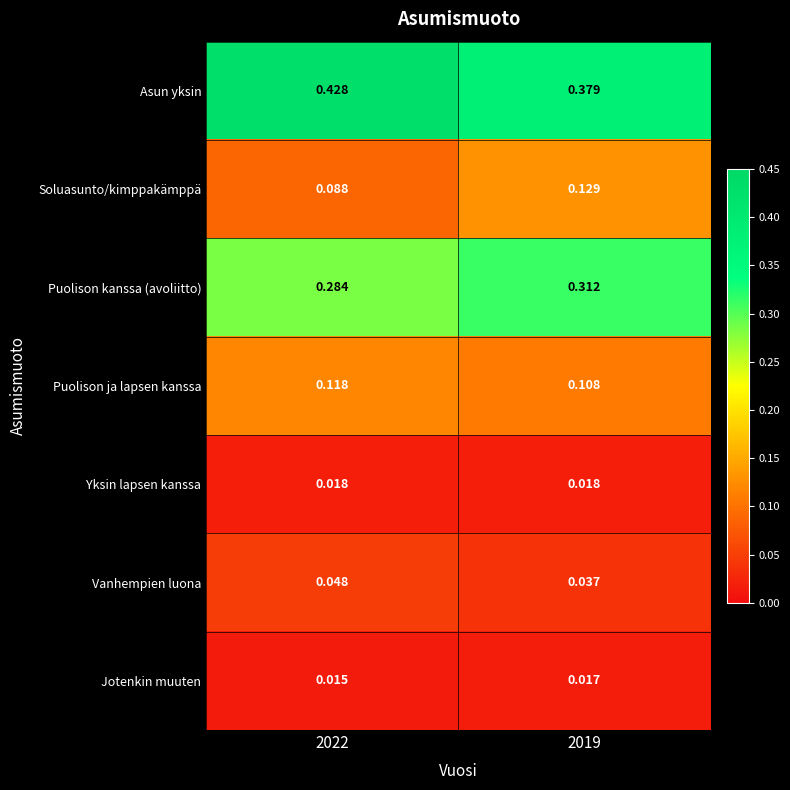

Which series has the widest spread of values?

Asun yksin